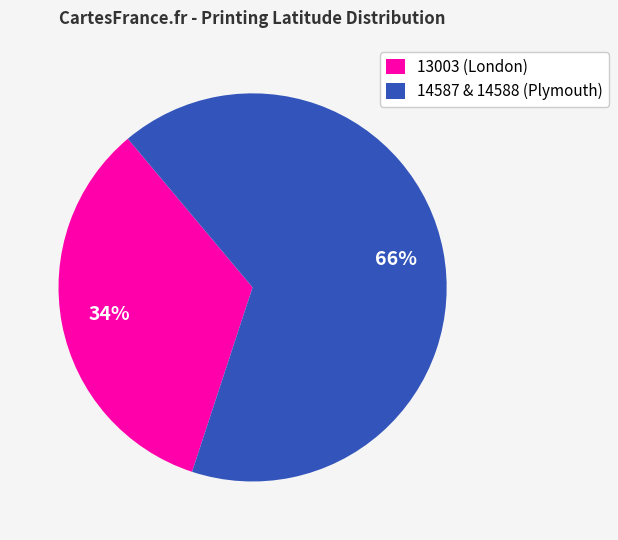

To the nearest percent, what is the difference between the 14587 & 14588 (Plymouth) and 13003 (London) slice percentages?

32%